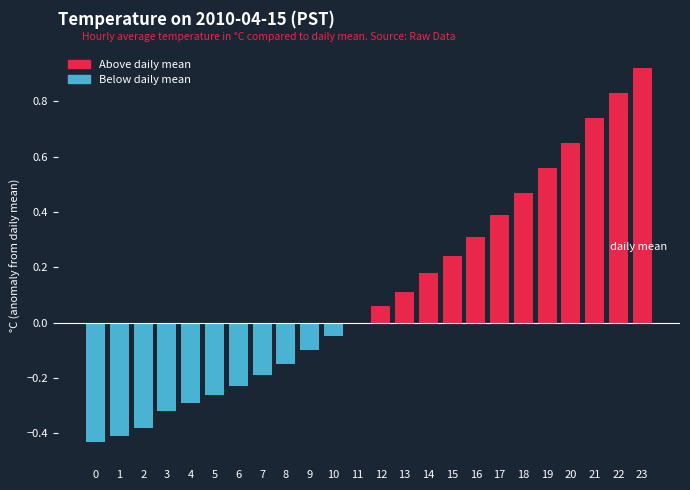

At which label does Below daily mean reach its peak?

11